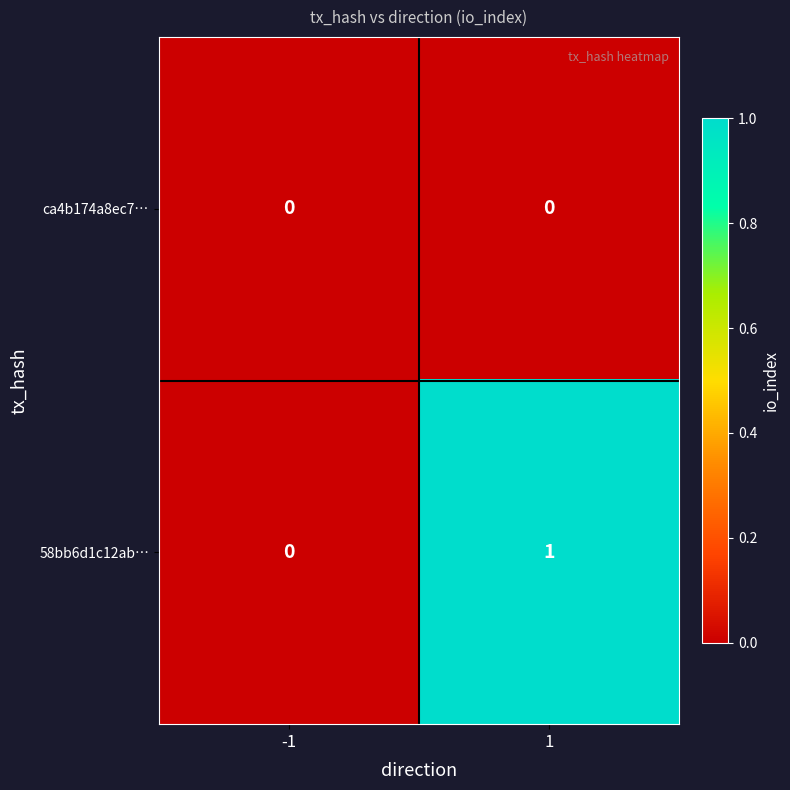

The value of ca4b174a8ec7… at -1 is 0. True or false?

True